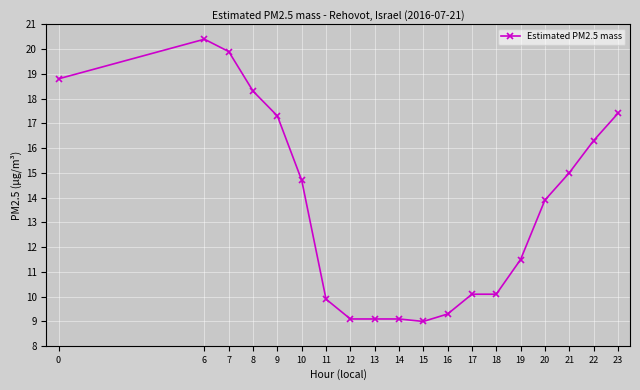

Where is the first local maximum?

6